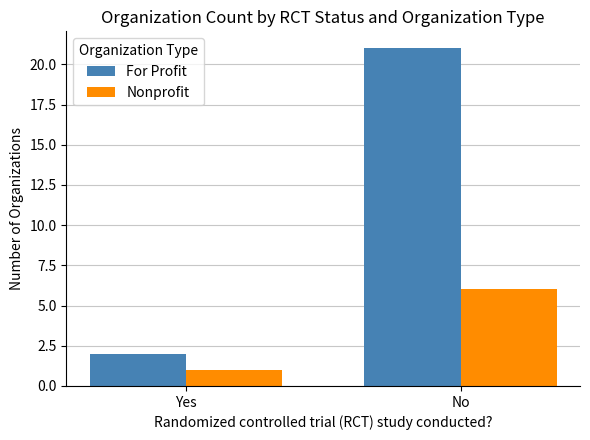

Reading right to left, extract all data points from this chart.

For Profit: 21	2
Nonprofit: 6	1